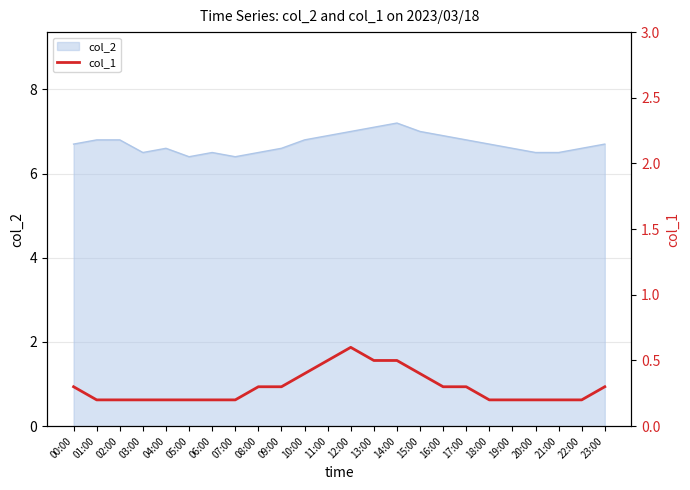

The value of col_2 at 16:00 is 2.4. True or false?

False